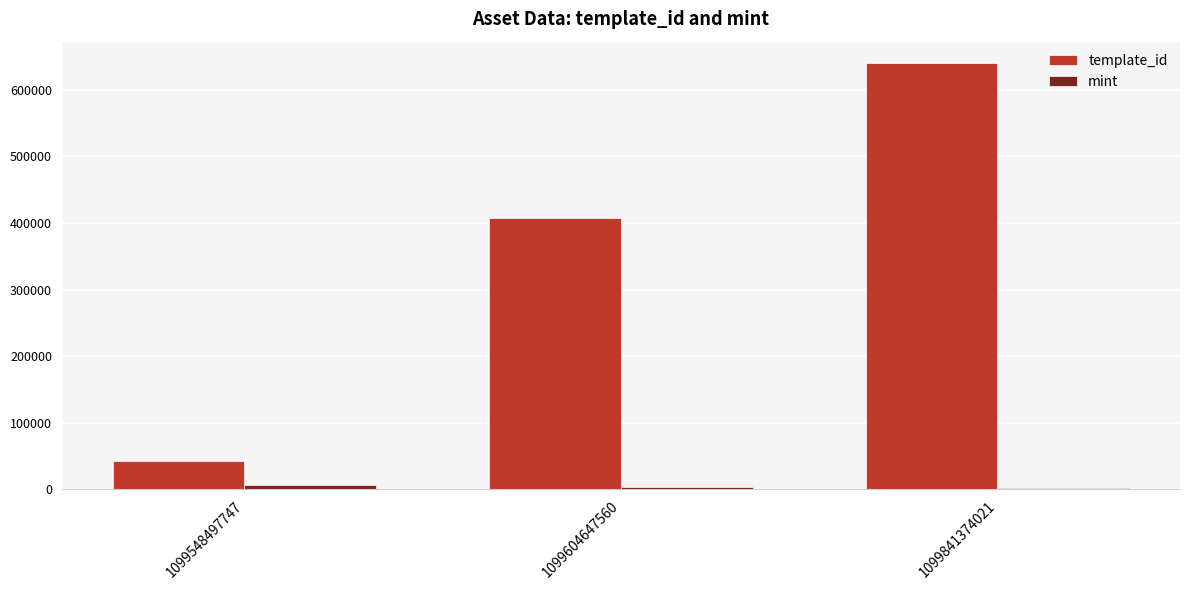

How many groups of bars are there?

3